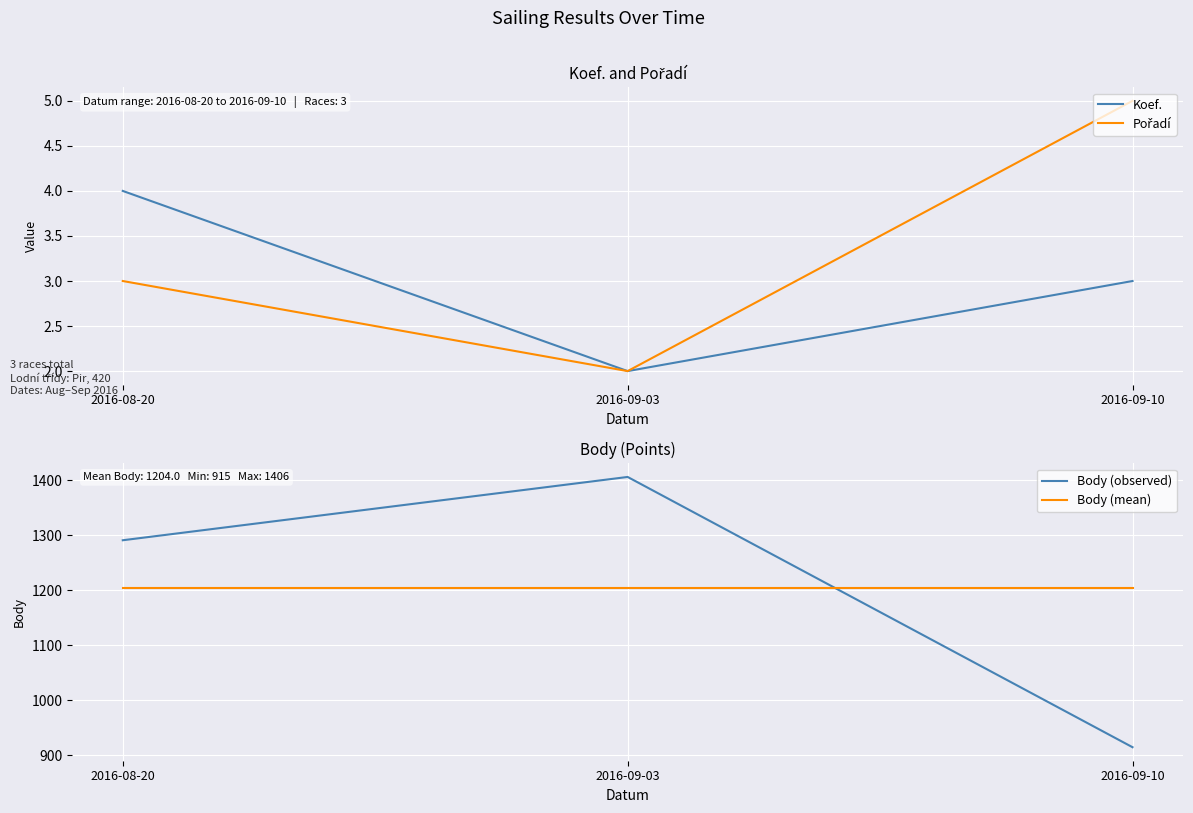

What are all the series names shown in the legend?

Koef., Pořadí, Body (observed), Body (mean)